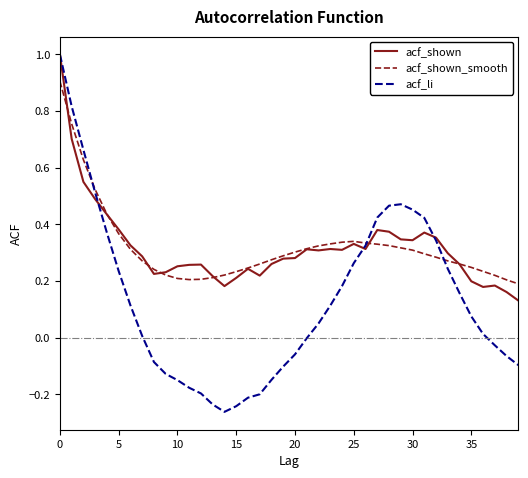

What is the highest value of the acf_shown_smooth series?

0.9